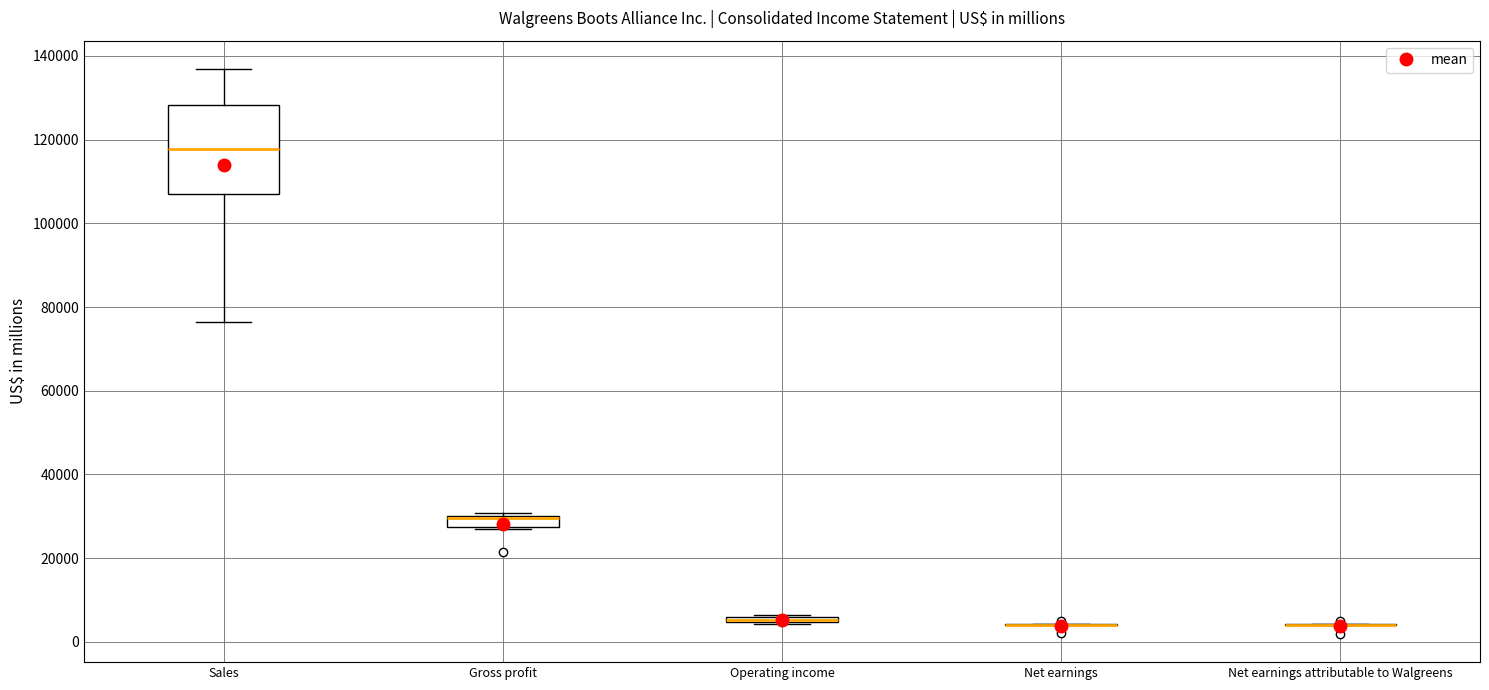

Which box is the tallest, from its lower edge to its upper edge?

Sales